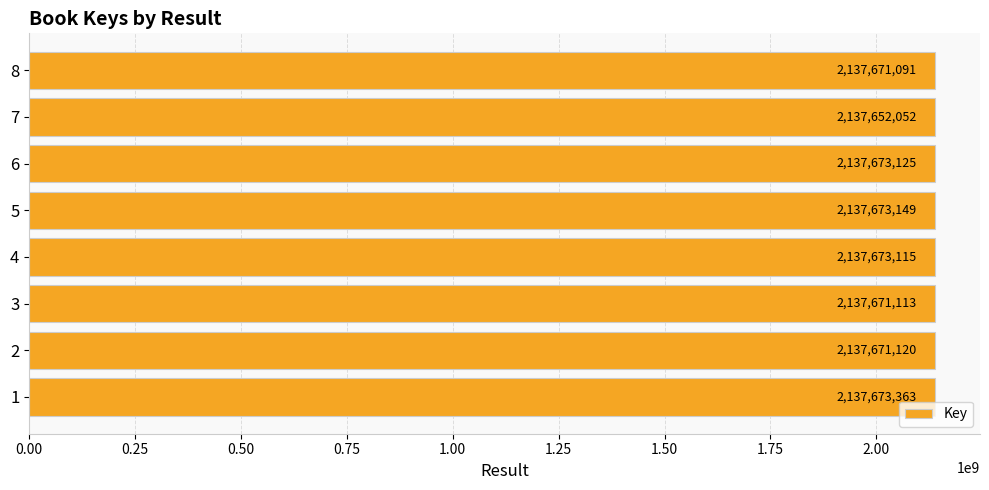

Rank the categories by value from highest to lowest.

1, 5, 6, 4, 2, 3, 8, 7